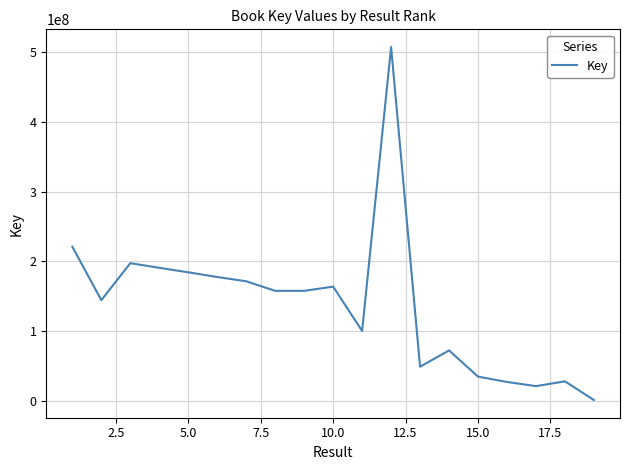

What is the difference between the maximum and minimum values?

506197162